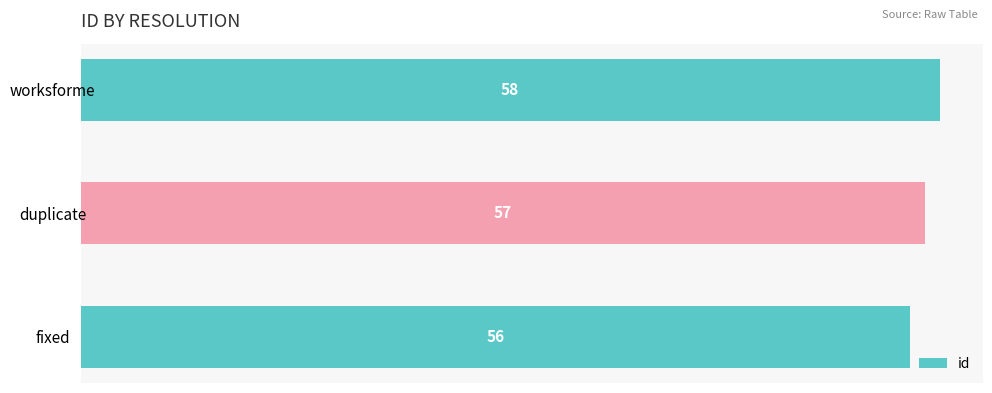

List the labels in order of value, largest first.

worksforme, duplicate, fixed